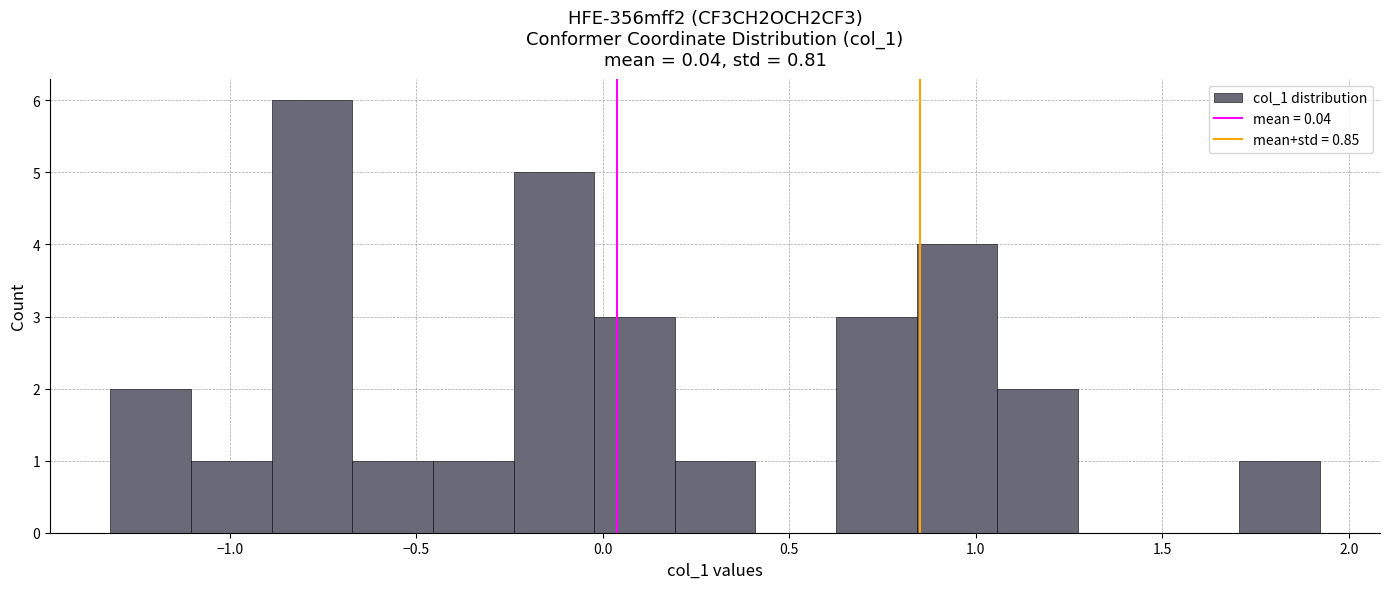

Reading left to right, transcribe this chart: for each bar, give the range it covers on the x-axis and its height. Neither the bar edges nor the heights are printed on the chart, so give them approximately, as read against the axes.

-1.30 to -1.10: 2
-1.10 to -0.90: 1
-0.90 to -0.65: 6
-0.65 to -0.45: 1
-0.45 to -0.25: 1
-0.25 to 0.00: 5
0.00 to 0.20: 3
0.20 to 0.40: 1
0.40 to 0.65: 0
0.65 to 0.85: 3
0.85 to 1.05: 4
1.05 to 1.25: 2
1.25 to 1.50: 0
1.50 to 1.70: 0
1.70 to 1.90: 1